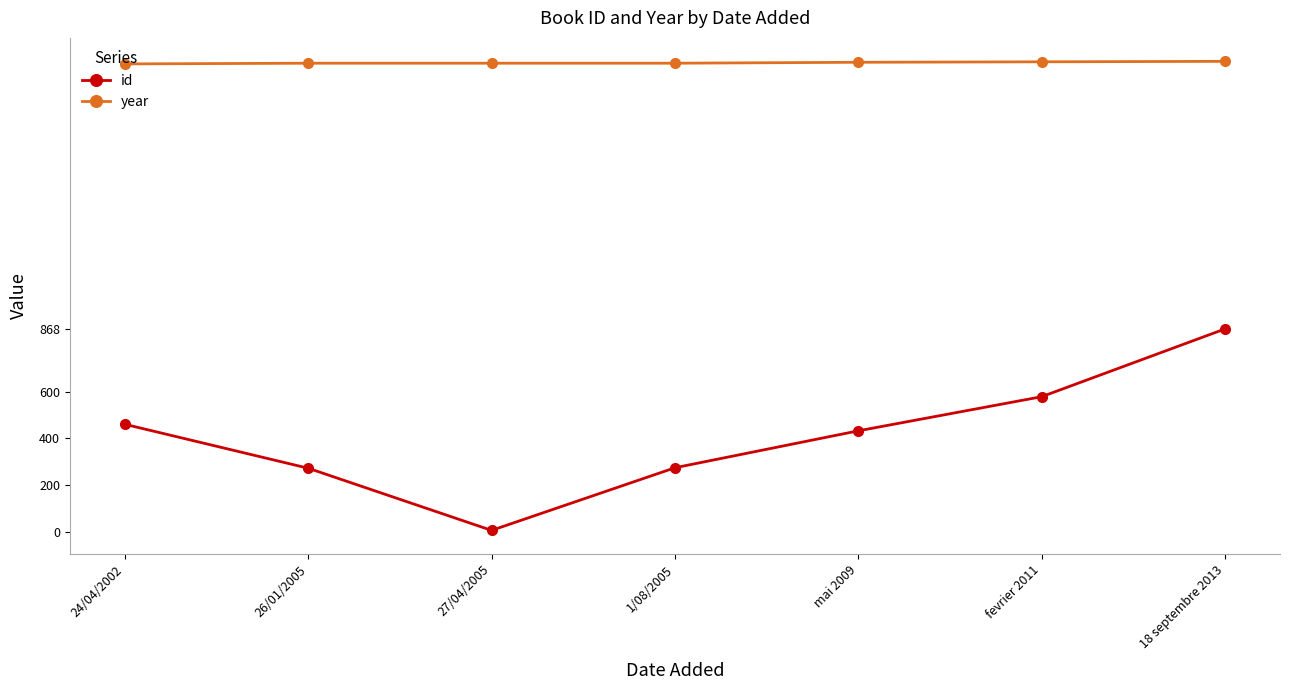

What is the average value of the year series?

2007